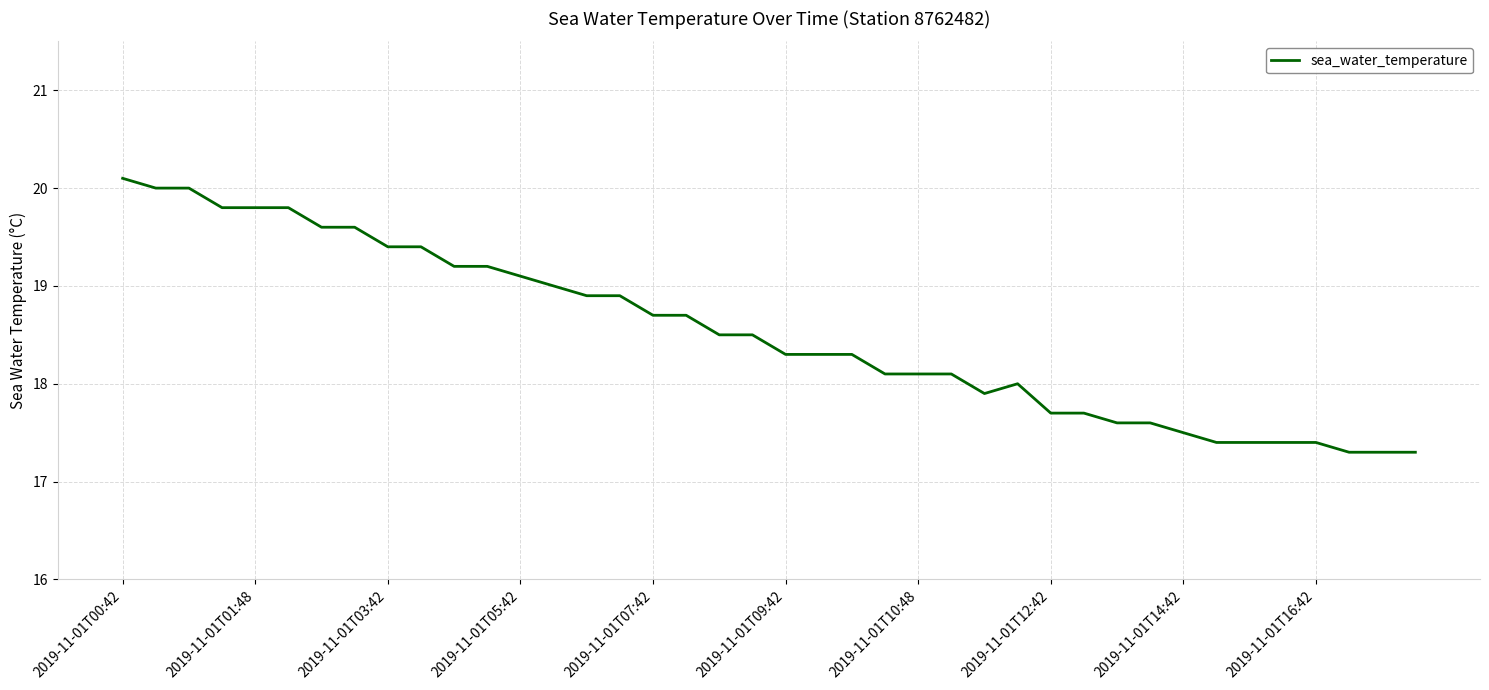

What is the maximum value shown in the chart?

20.1